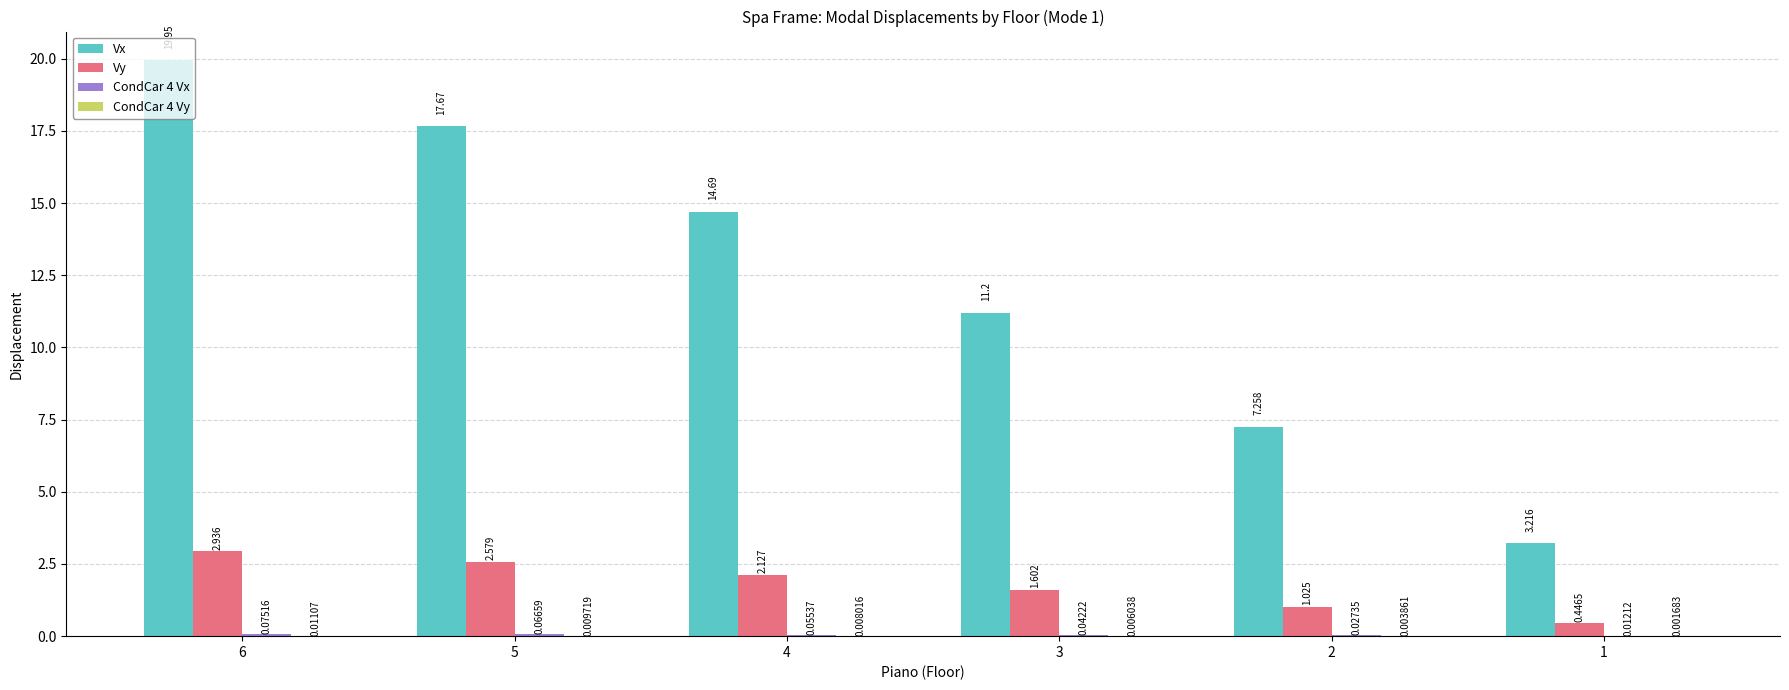

Between 6 and 1, which series saw the biggest shift?

Vx